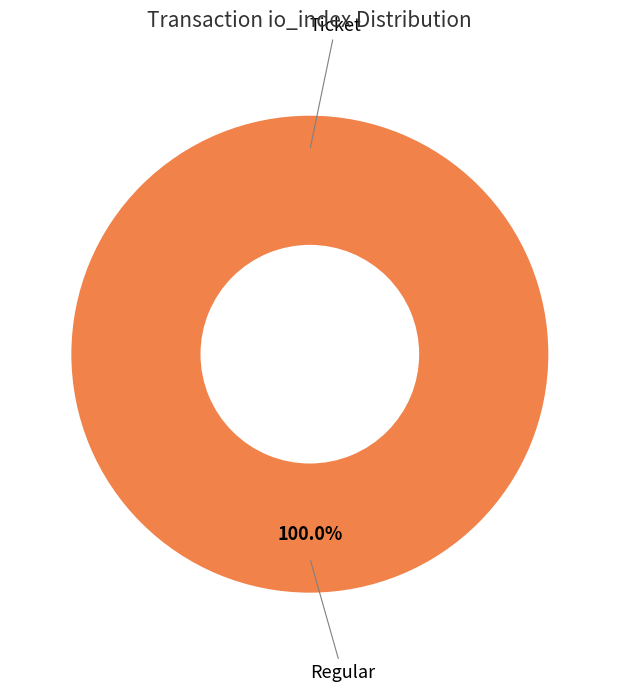

Is it true that Ticket tx (io_index=0) is 1% of the pie?

False